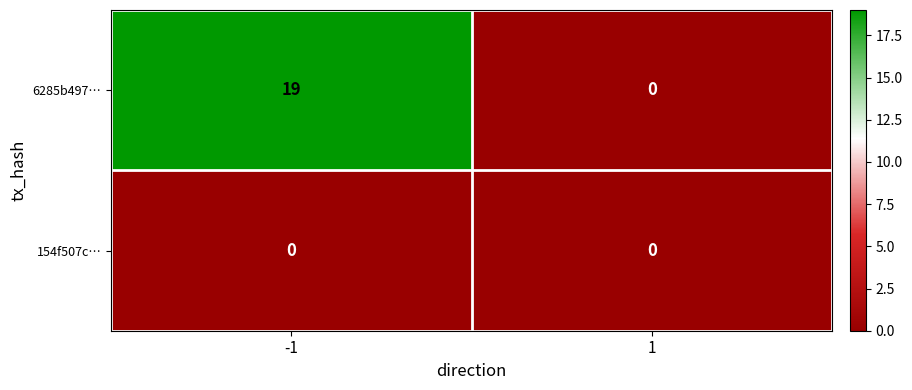

Reading right to left, transcribe all the data shown in this chart.

6285b497…: 1=0	-1=19
154f507c…: 1=0	-1=0